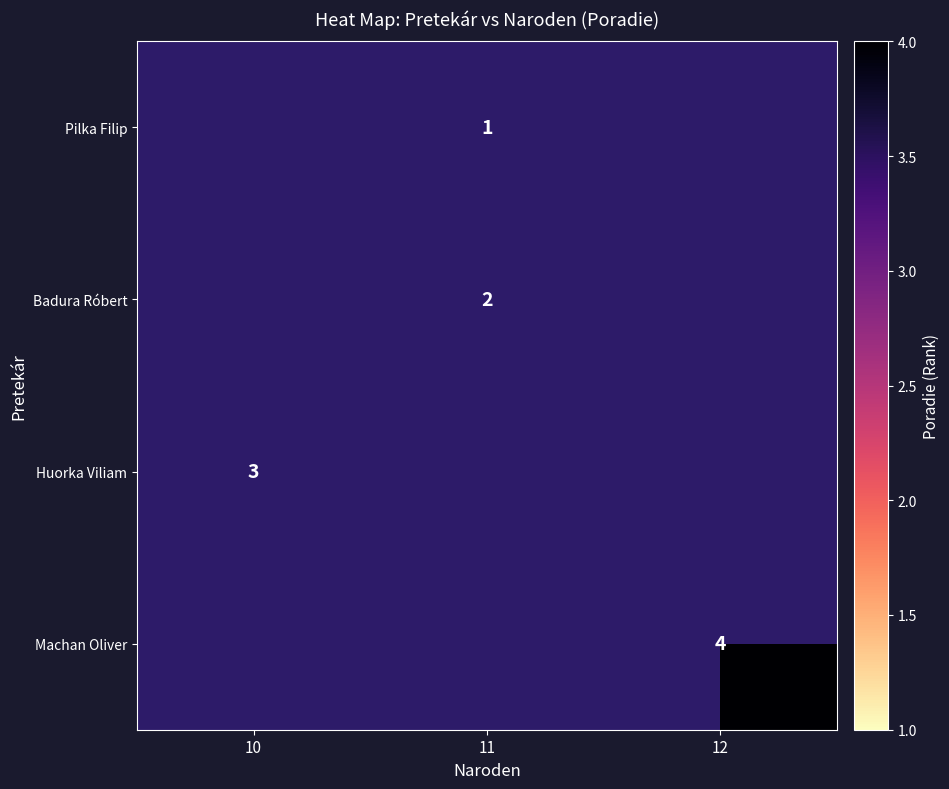

How many categories are shown in the chart?

3